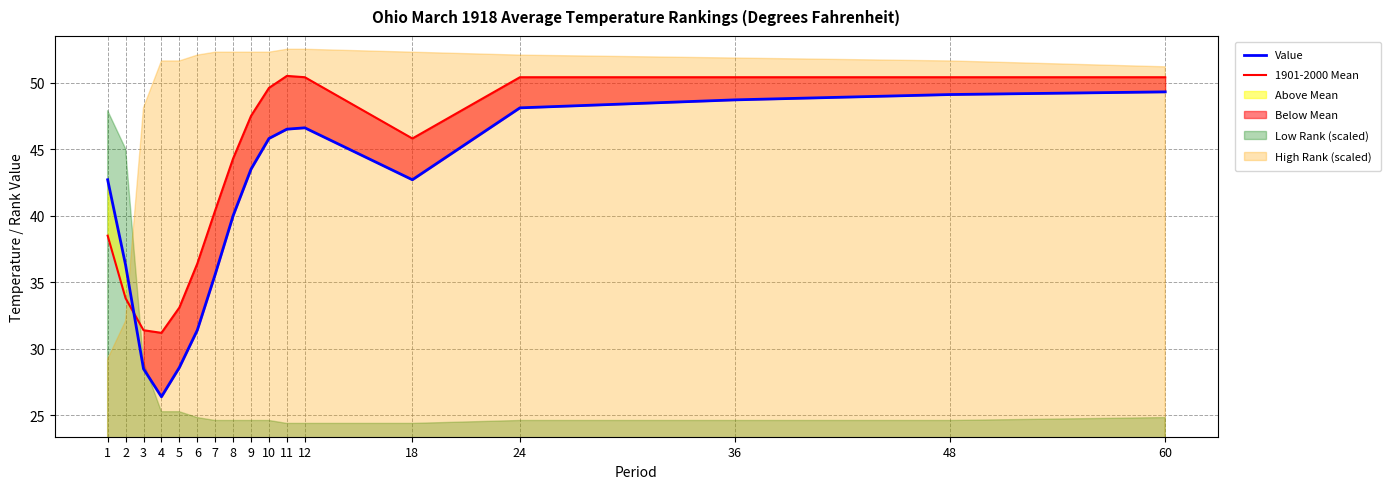

How many interior local valleys does the Value series have?

2